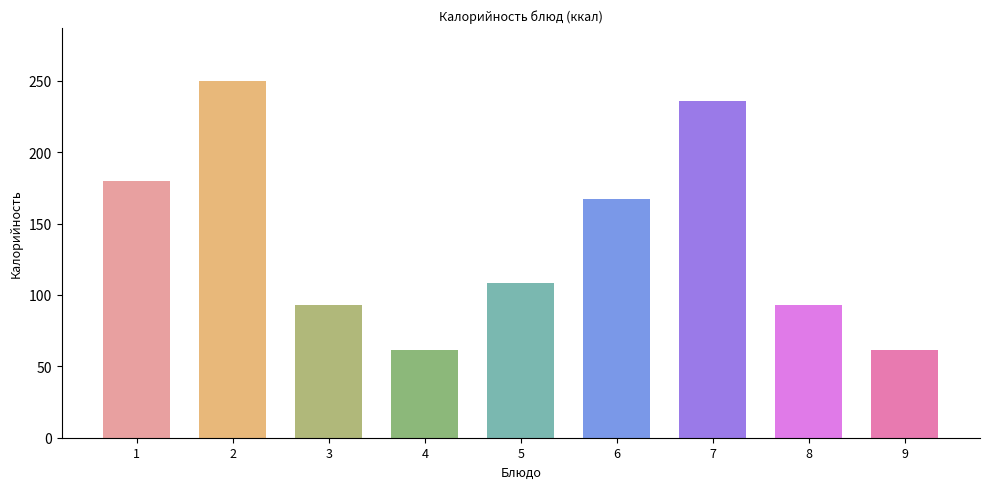

Does the chart contain stacked bars?

No